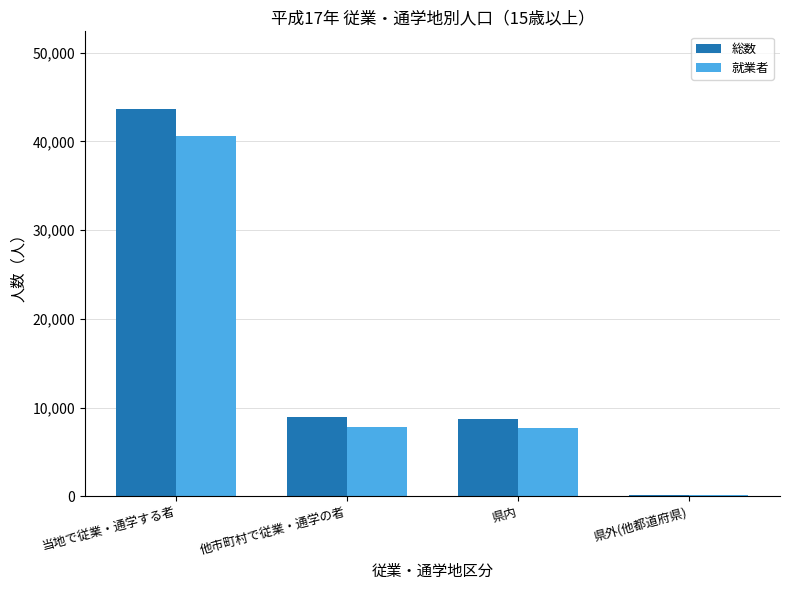

True or false: 就業者 has a value of 7724 at 県内.

True